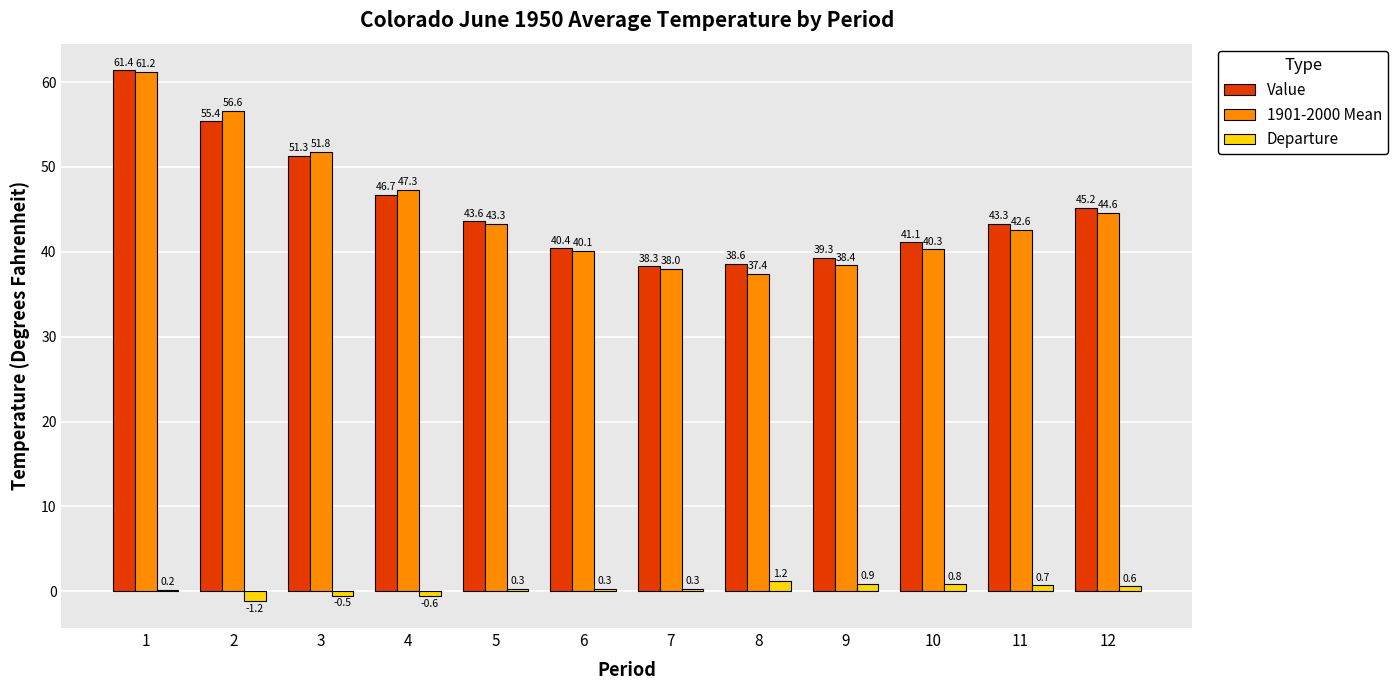

What is the highest value of the Departure series?

1.2